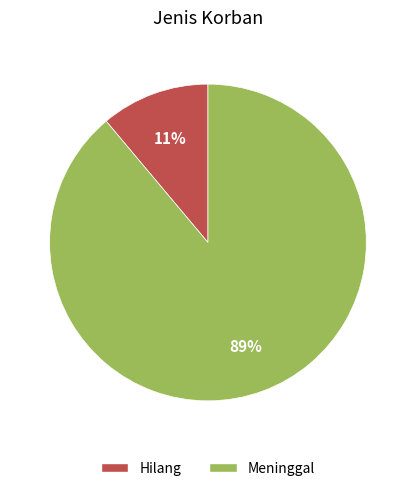

To the nearest percent, what is the difference between the largest and smallest slice percentages?

78%